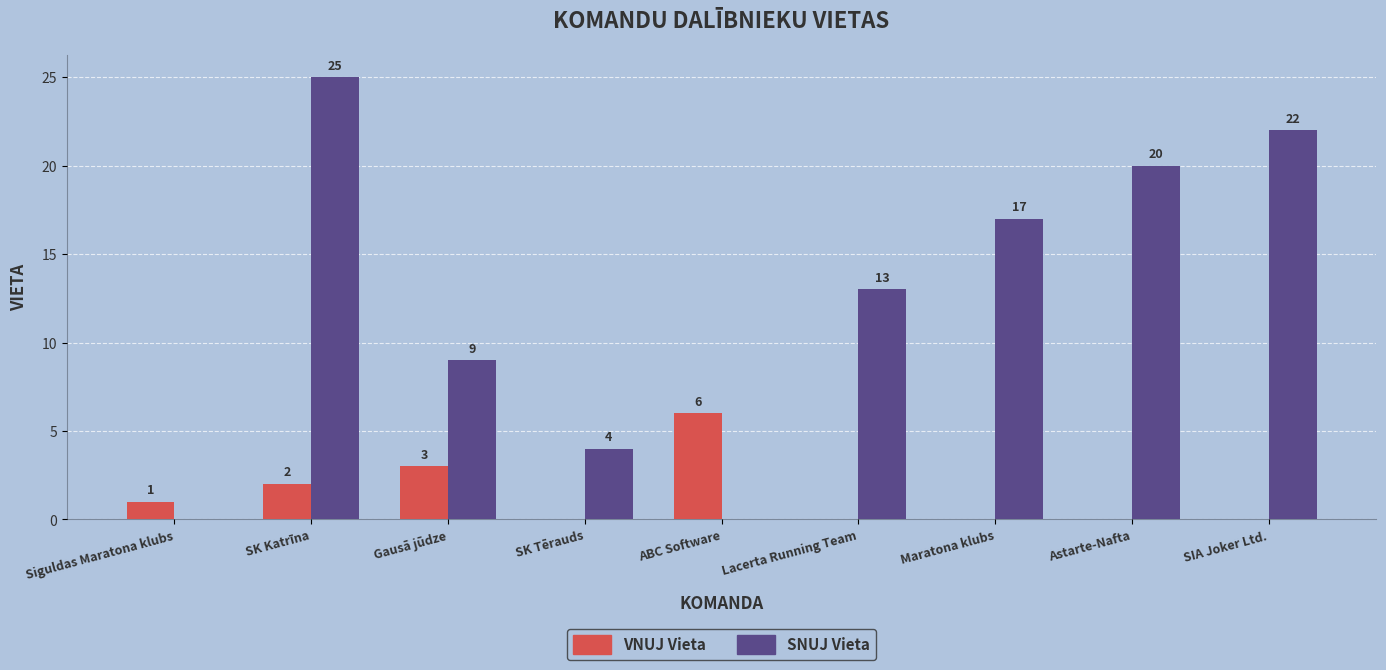

At which label is VNUJ Vieta closest to 3?

Gausā jūdze